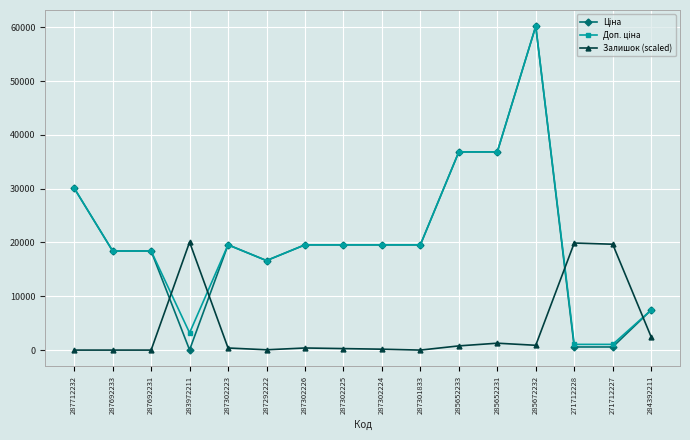

At which category is the sum across all series the highest?

285672232